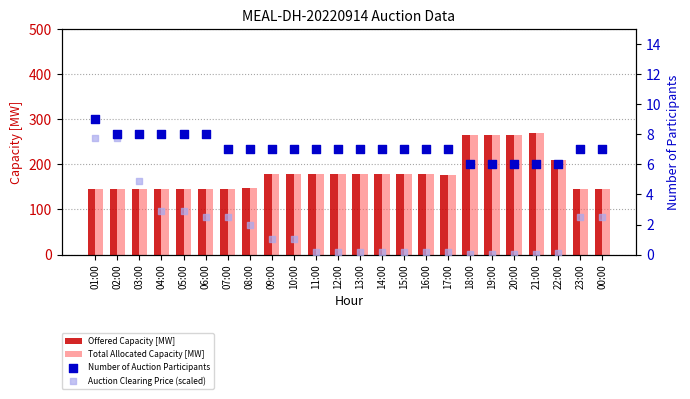

Is the value of Offered Capacity [MW] at 18:00 greater than the value of Total Allocated Capacity [MW] at 01:00?

Yes